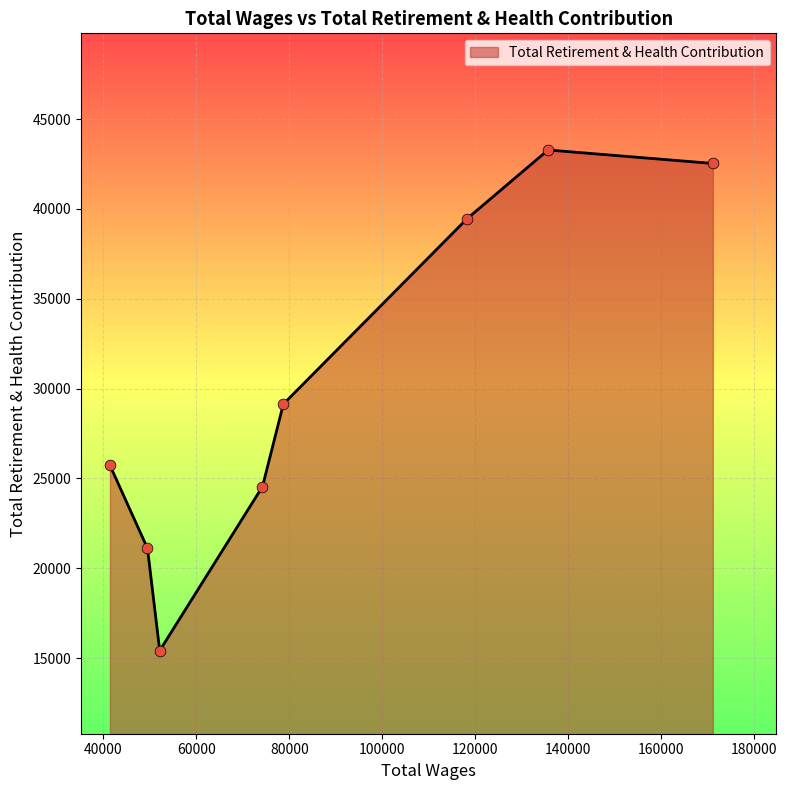

True or false: there are more than 1 points higher than both neighbors.

False